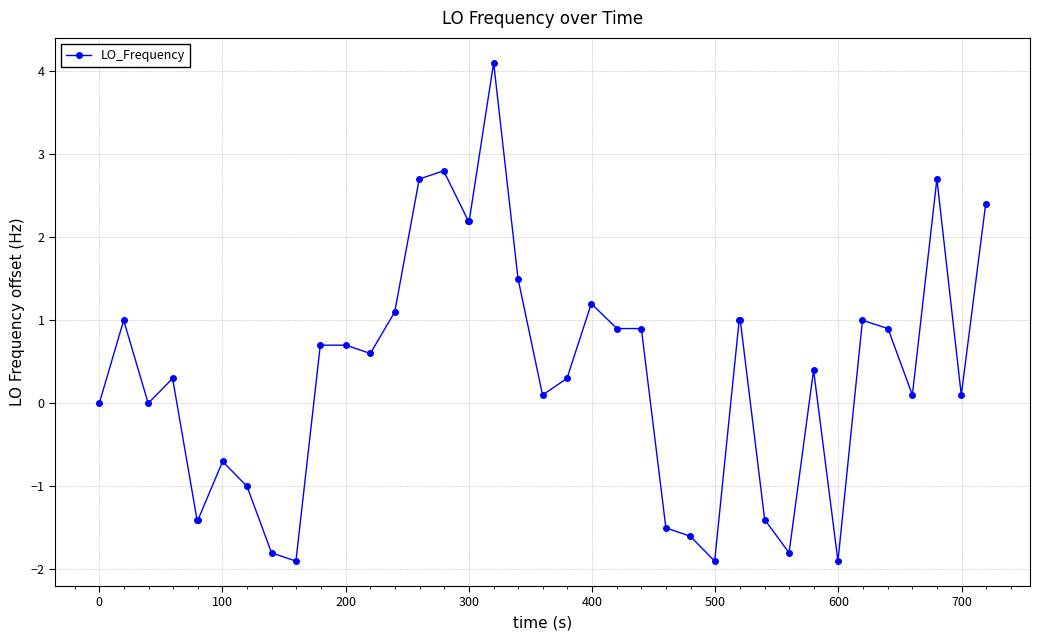

What is the difference between the maximum and minimum values?

6.0